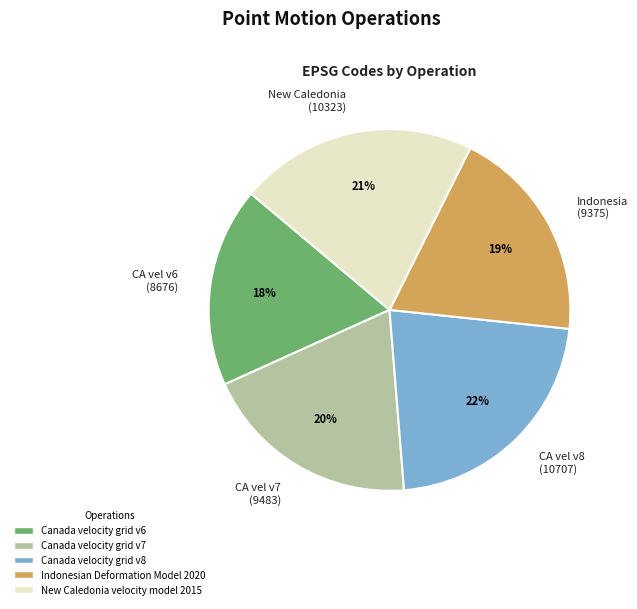

Is the sum of CA vel v8 (10707) and CA vel v6 (8676) greater than half?

No